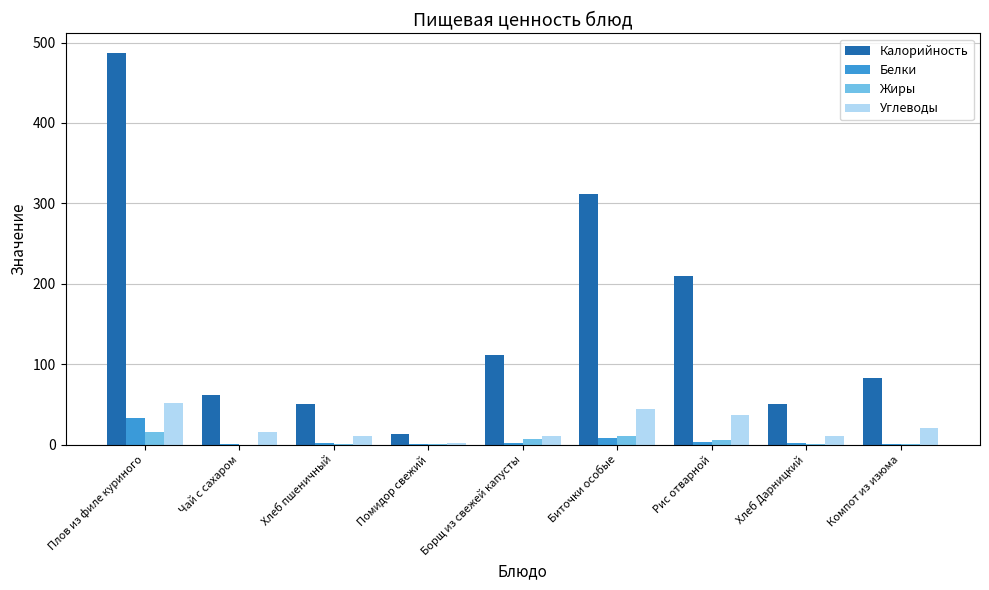

How many categories are shown in the chart?

9